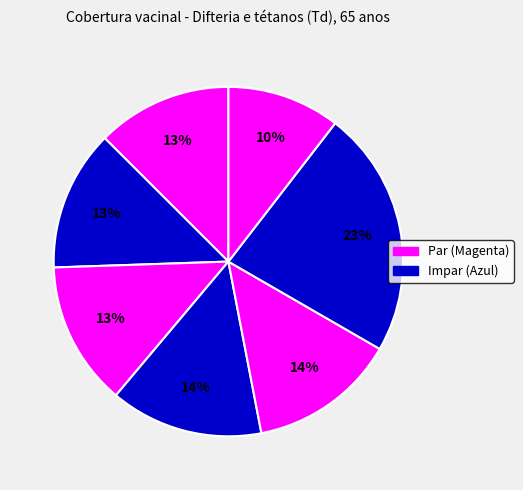

How many slices are in this pie chart?

7